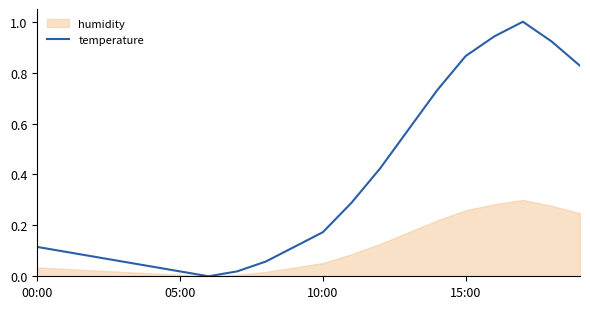

What is the highest value of the temperature series?

1.0